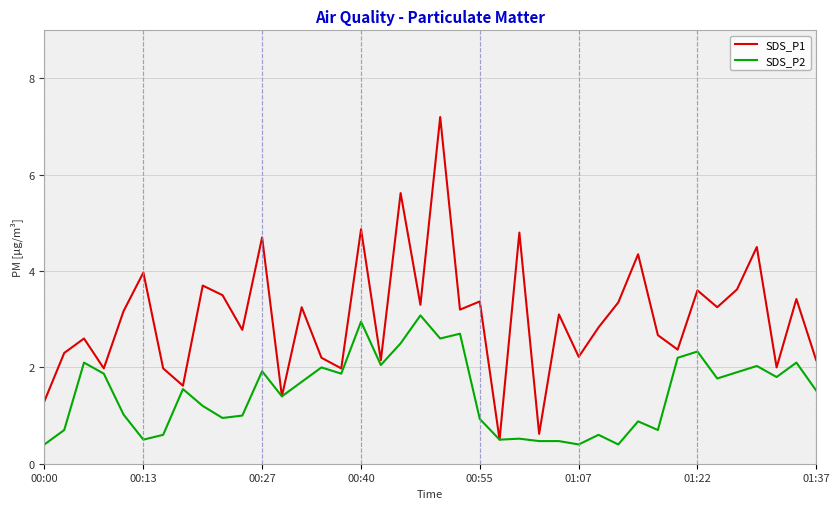

Which series has the largest range (max minus min)?

SDS_P1